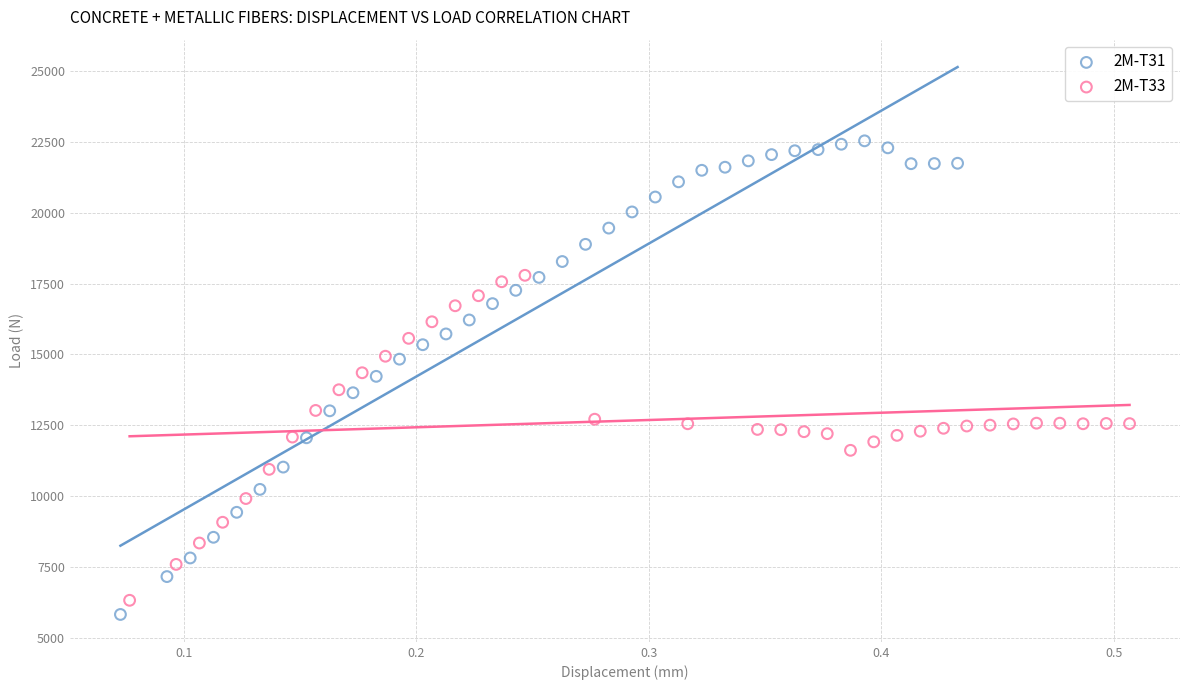

Which series has the widest spread of Y values?

2M-T31